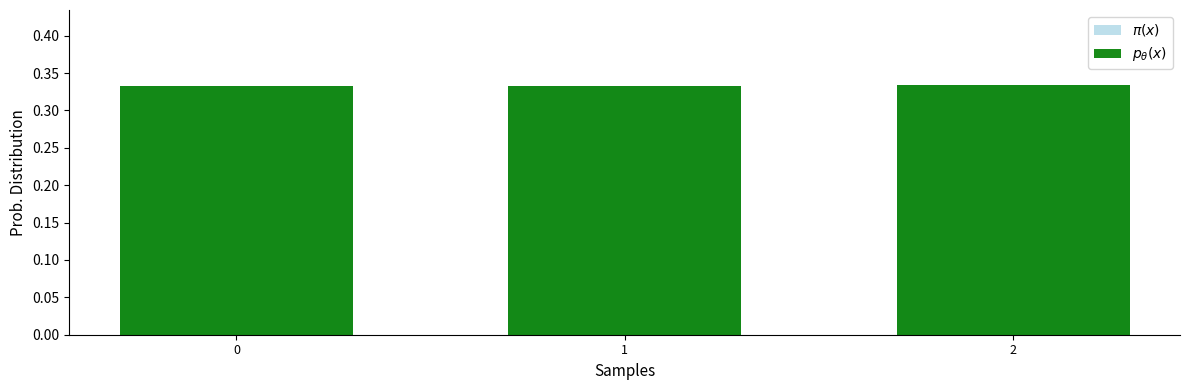

At how many categories does at least one series exceed 0?

3